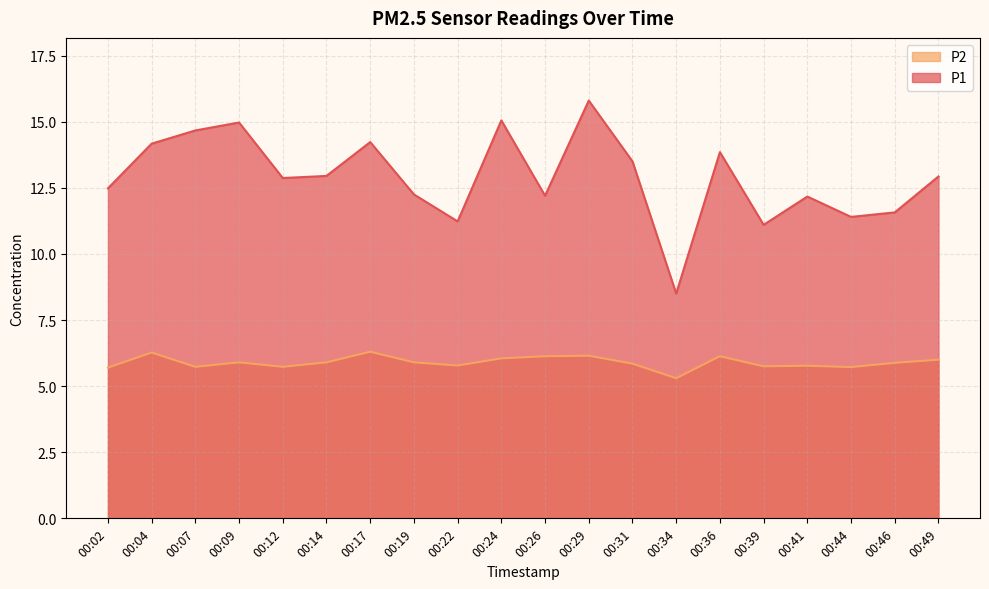

True or false: P1 and P2 intersect in this chart.

False